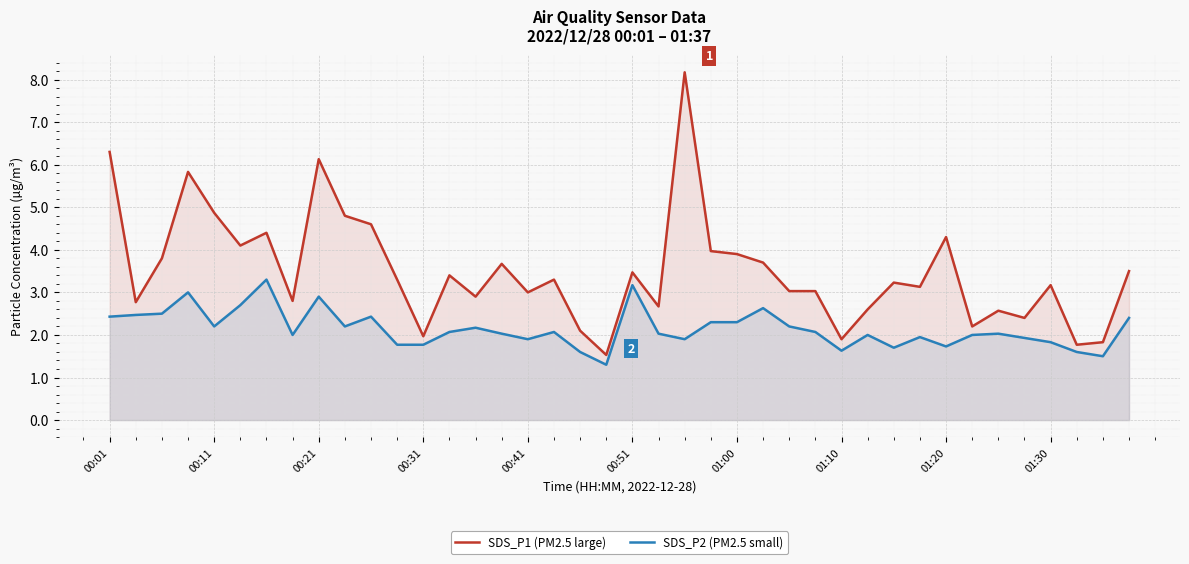

What is the approximate value of SDS_P1 (PM2.5 large) at 15?

3.7